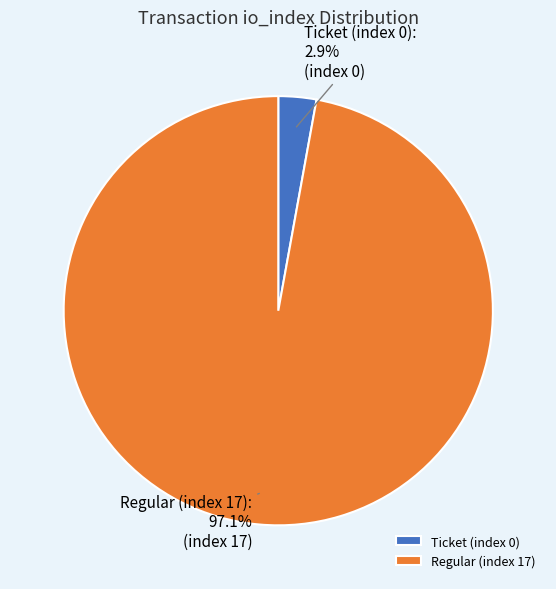

How many segments does this pie chart have?

2